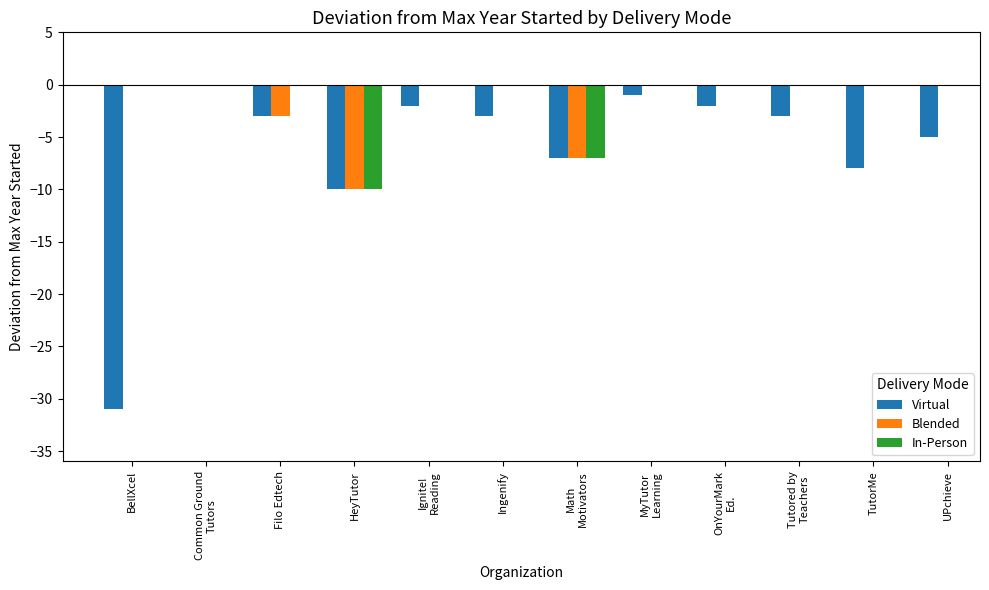

What position from the left is Tutored by
Teachers?

10